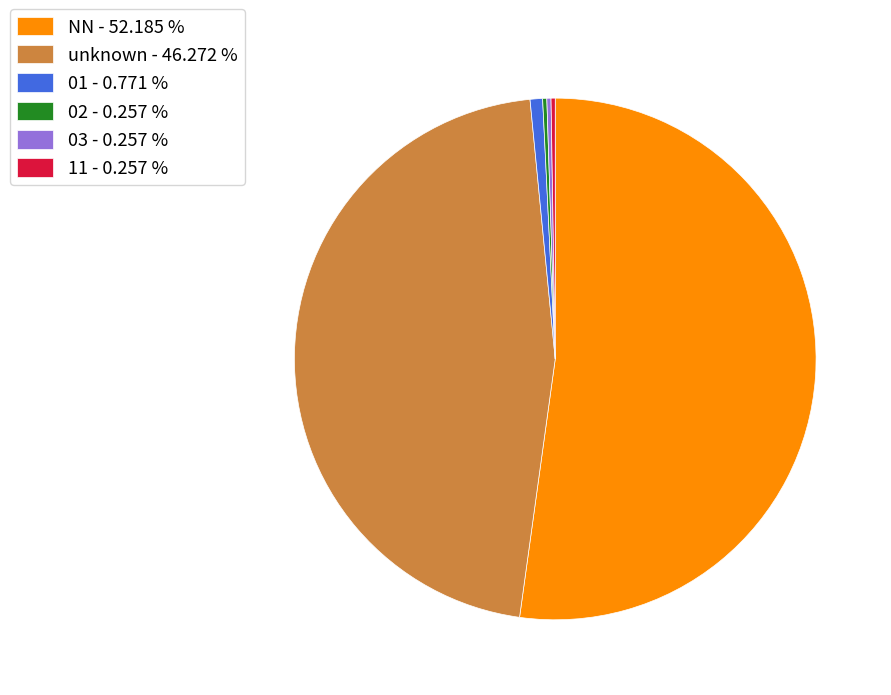

Does any single category account for the majority?

Yes